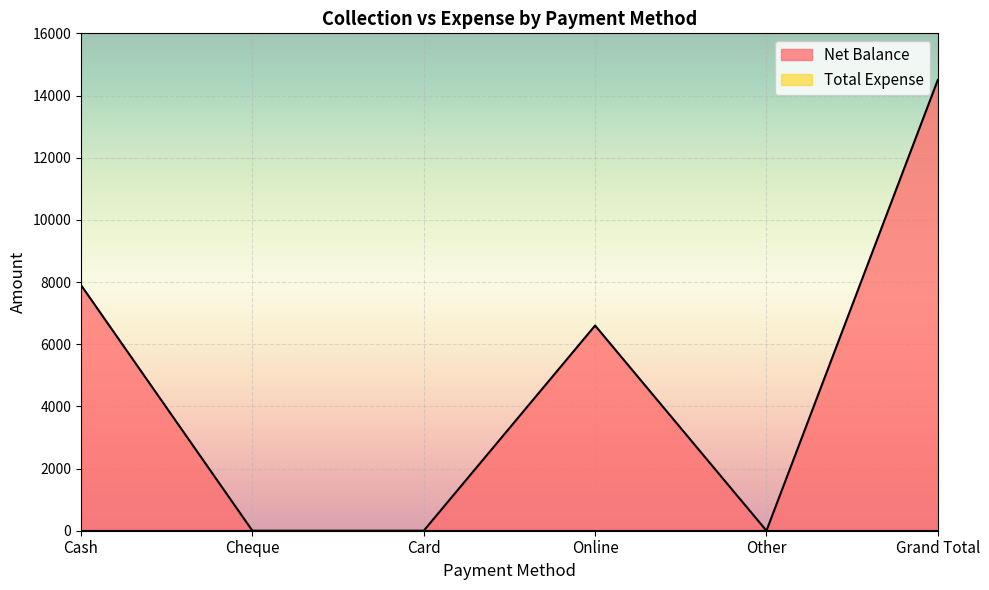

At which label does the data first exceed 6600?

Cash